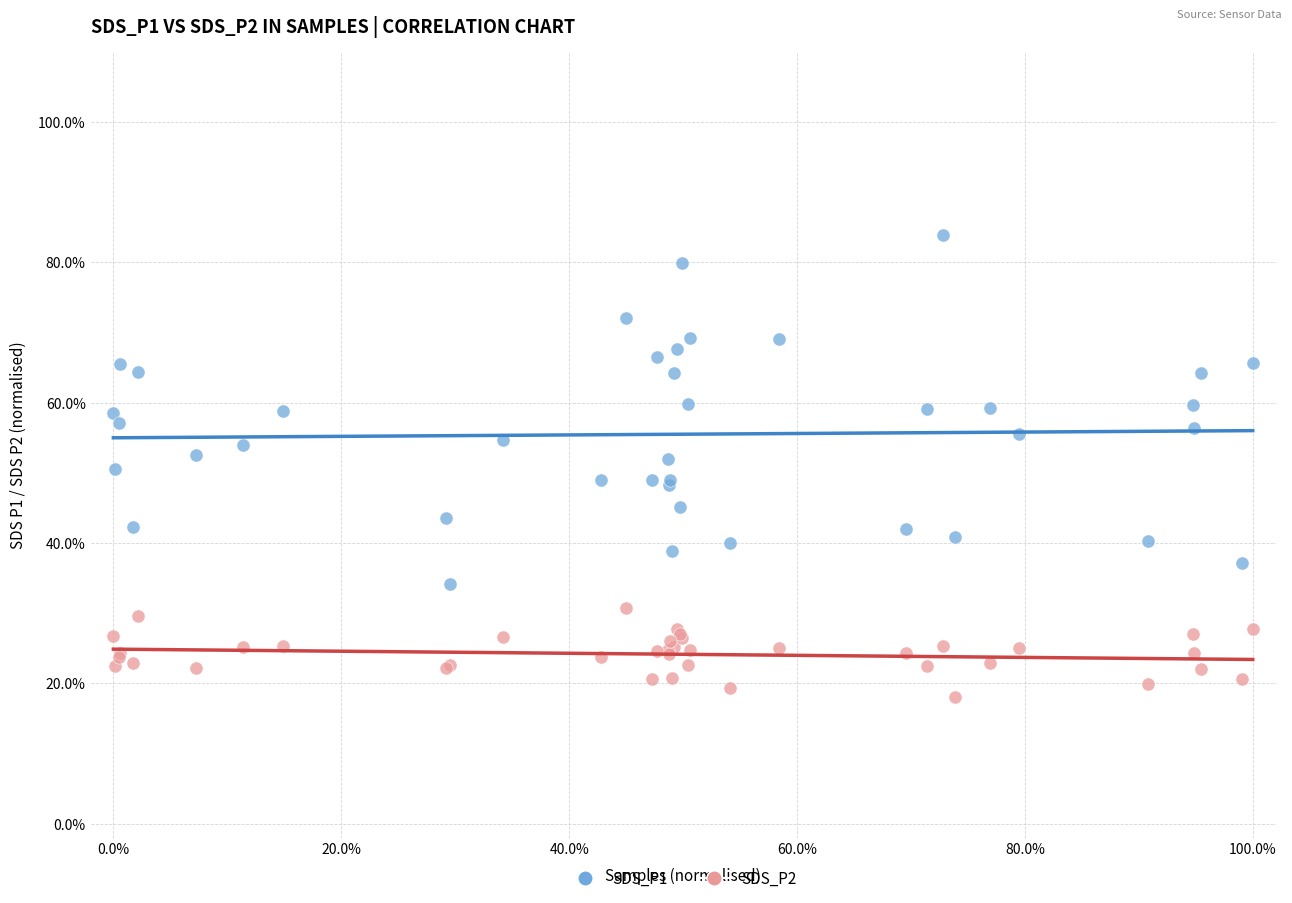

Which series reaches the minimum Y coordinate?

SDS_P2